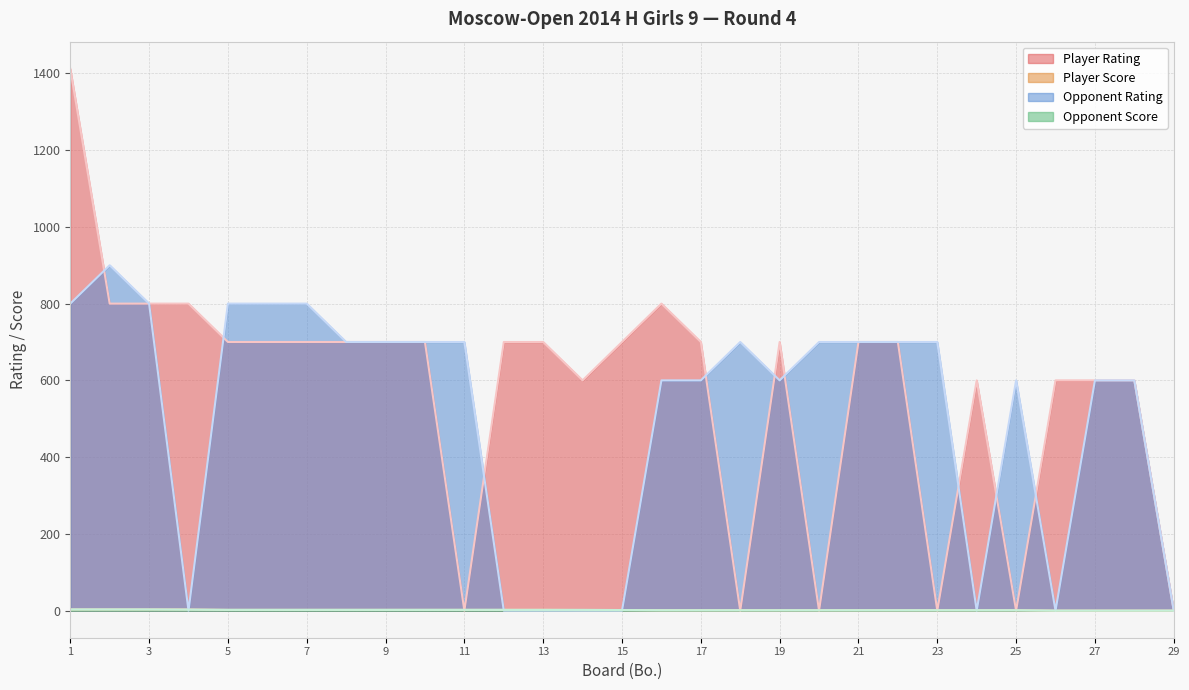

What is the value of the Player Rating point at the 7th from the left?

700.0